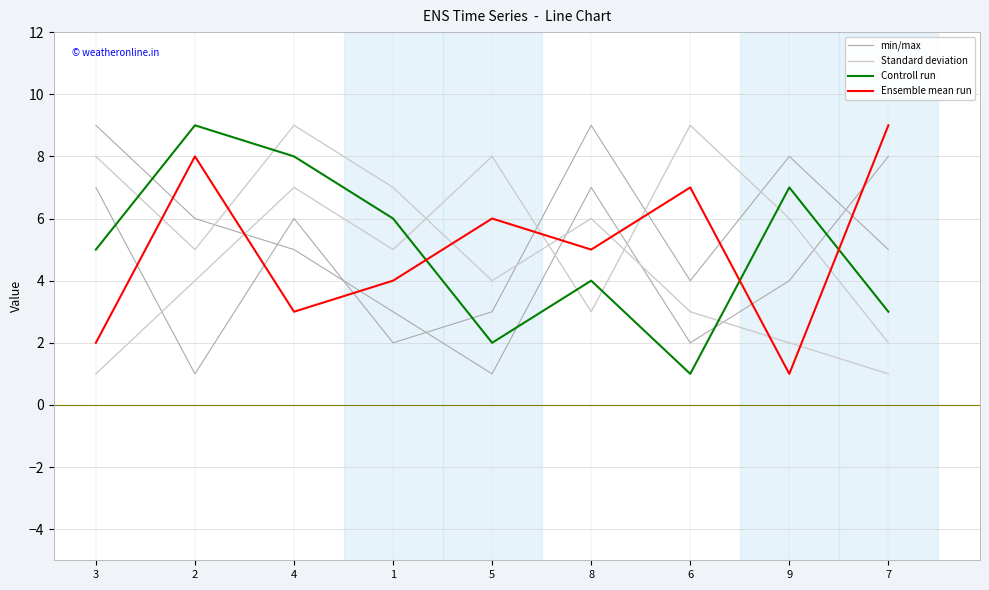

At which label does Controll run reach its minimum?

6